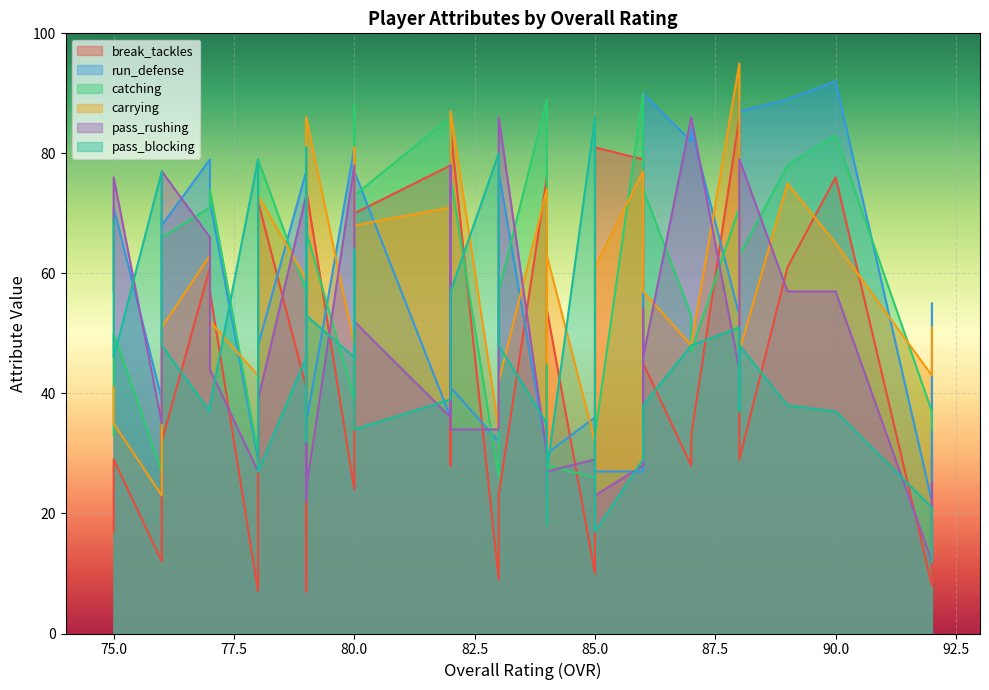

Where is the first local maximum for catching?

2